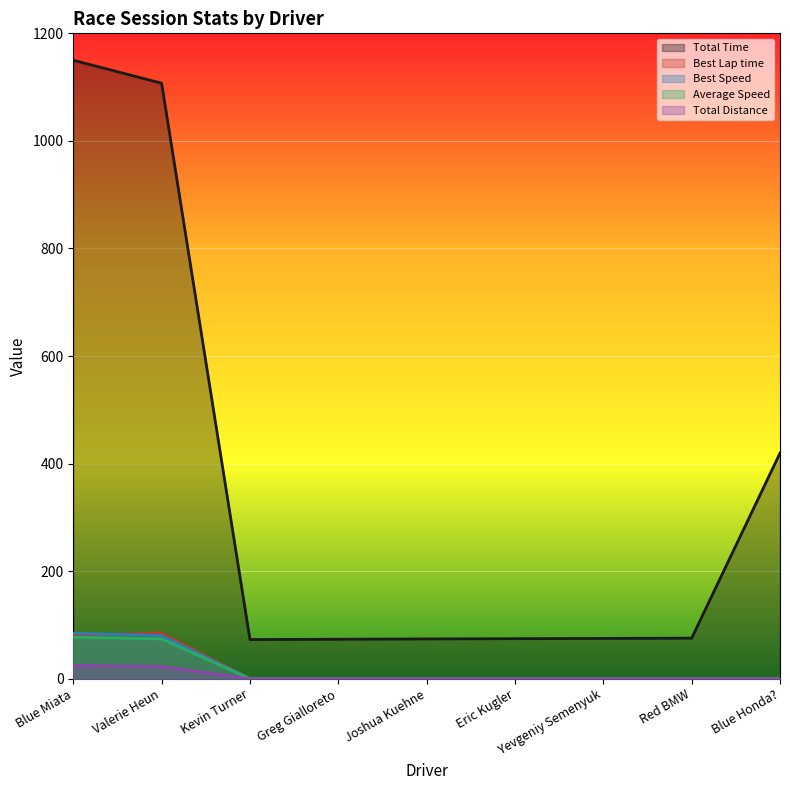

At which category does Best Lap time reach its first local peak?

Valerie Heun